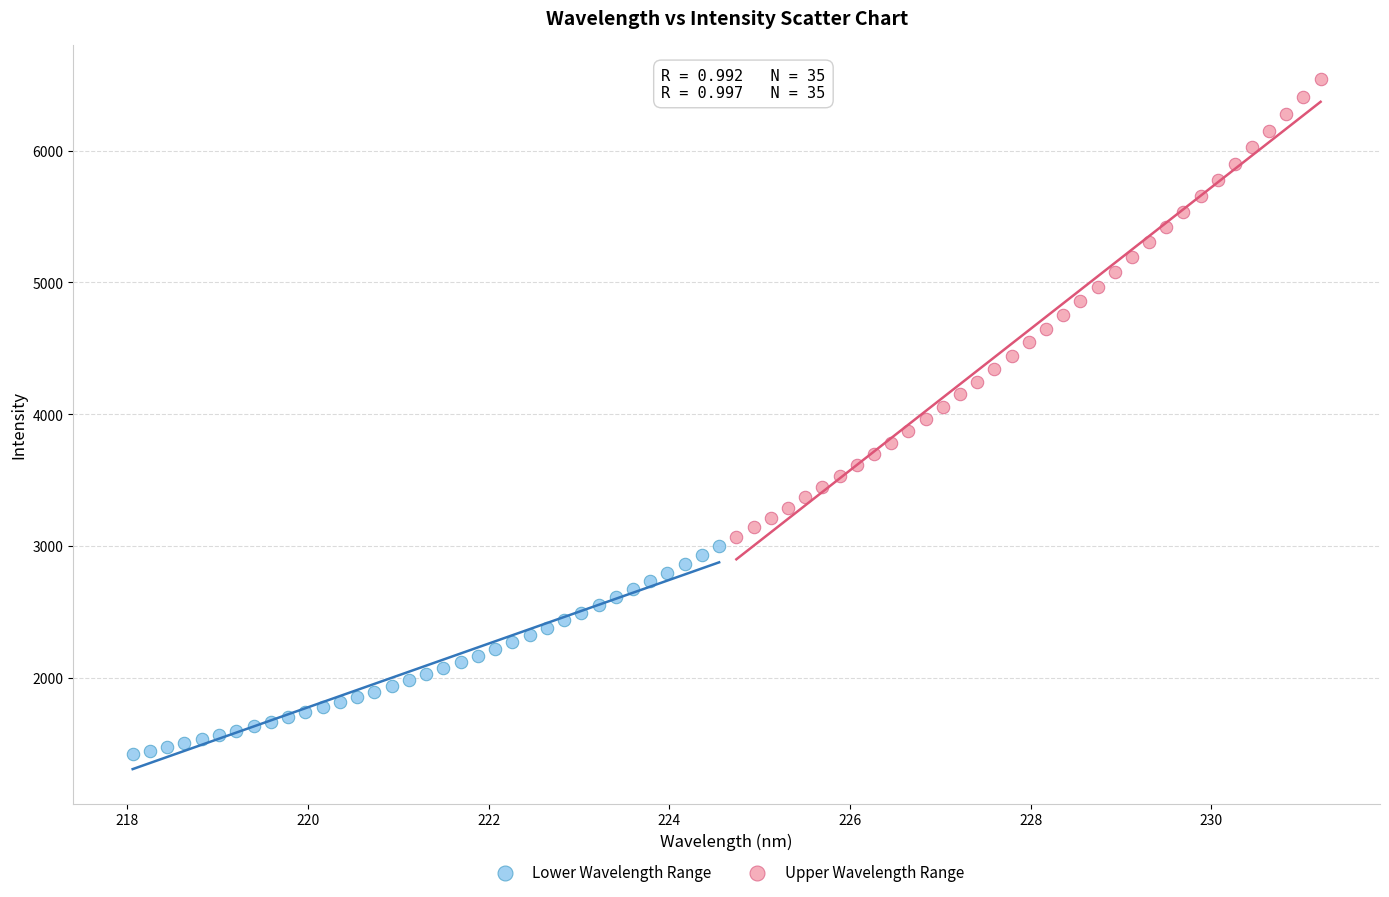

Which series has the largest Y range (max minus min)?

Upper Wavelength Range